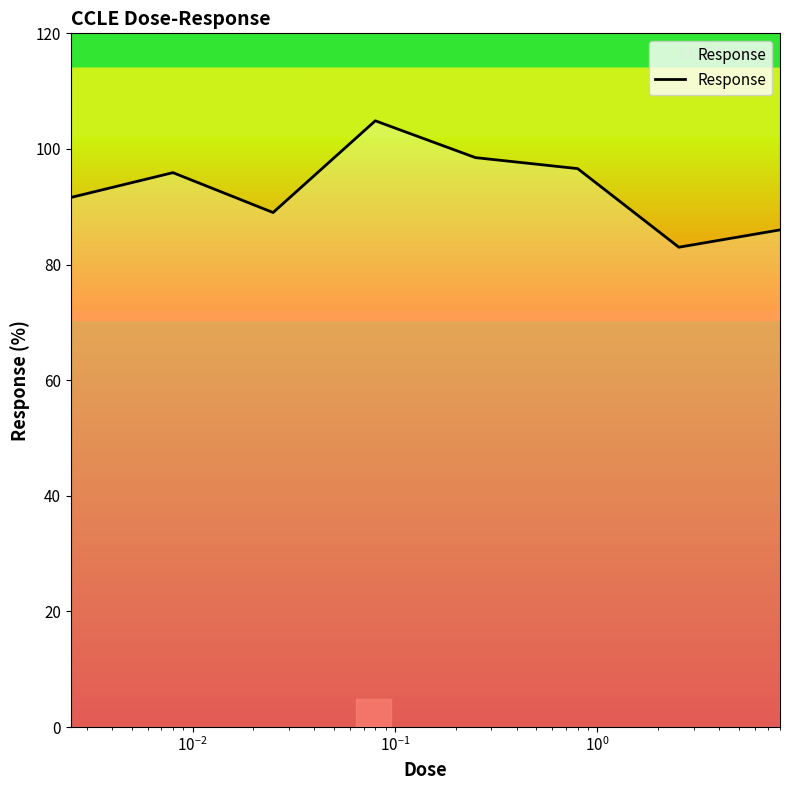

What is the greatest value displayed?

104.9